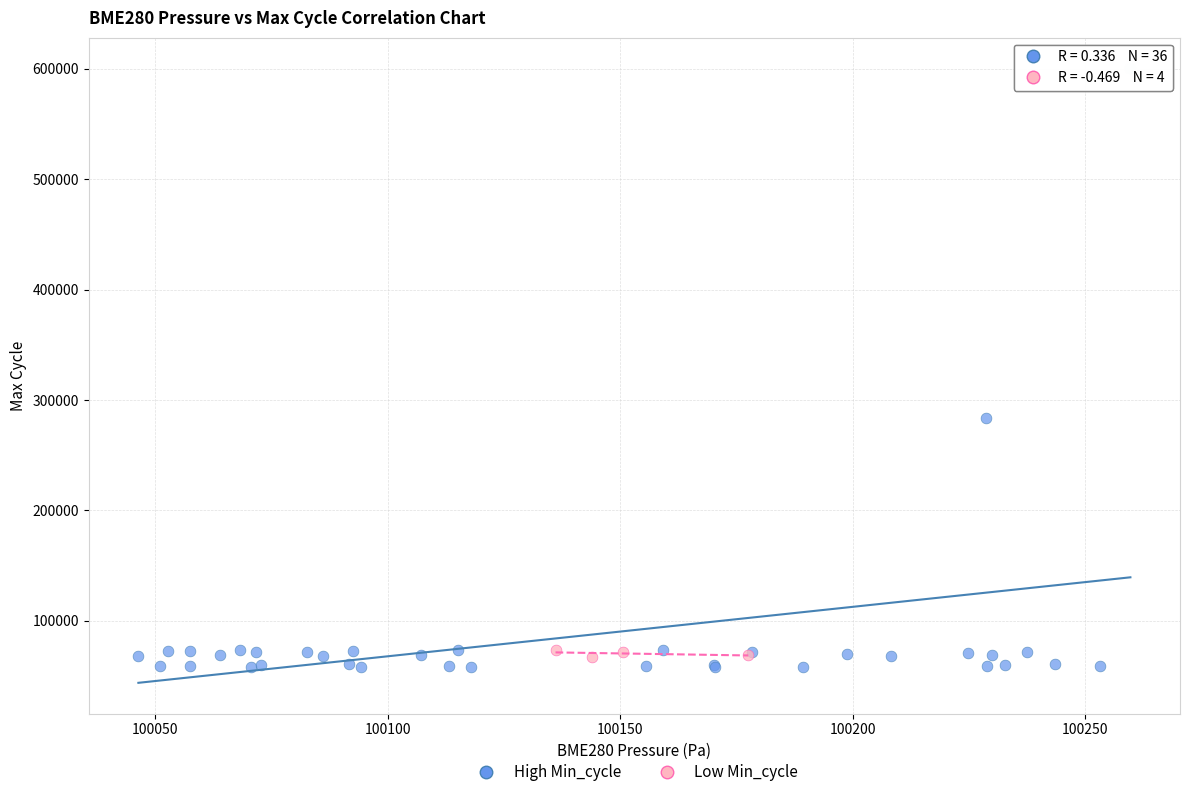

Which series contains the highest Y value?

High Min_cycle